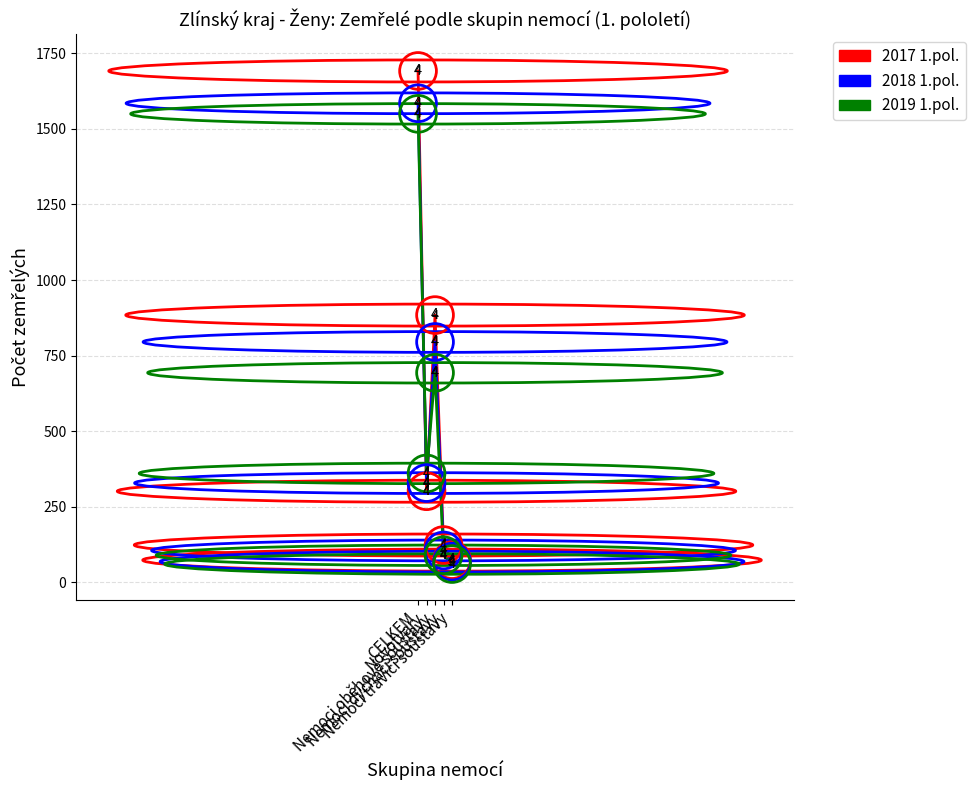

Which series has the widest spread of values?

2017 1.pol.